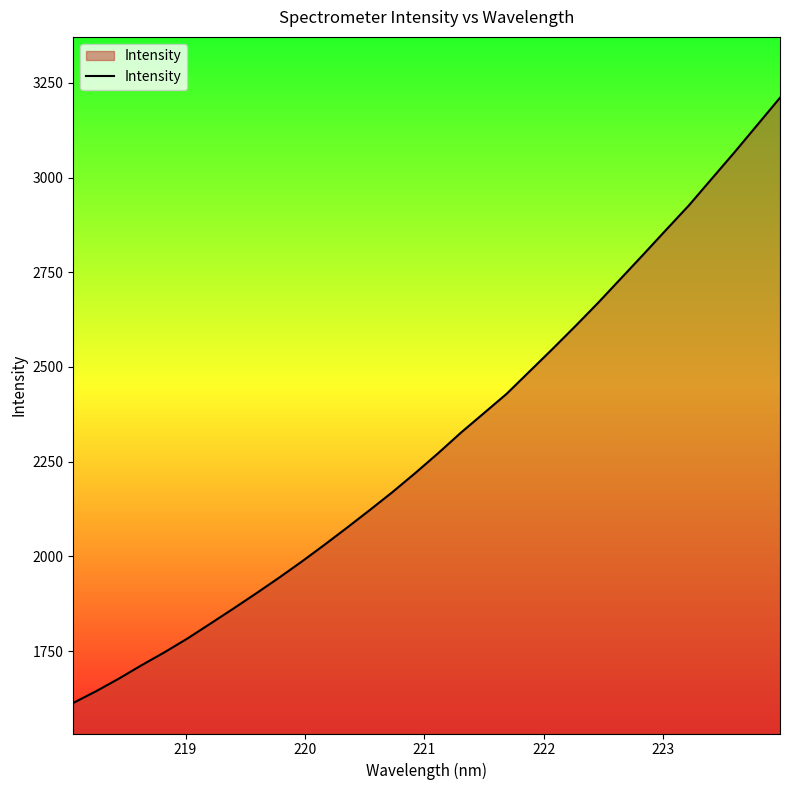

What is the maximum value shown in the chart?

3210.7